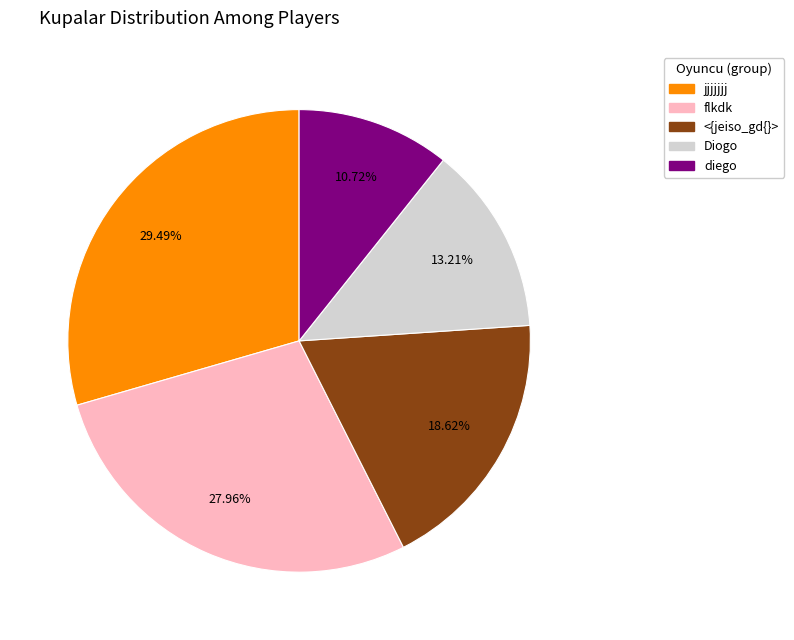

Which category has the smallest portion of the pie?

diego